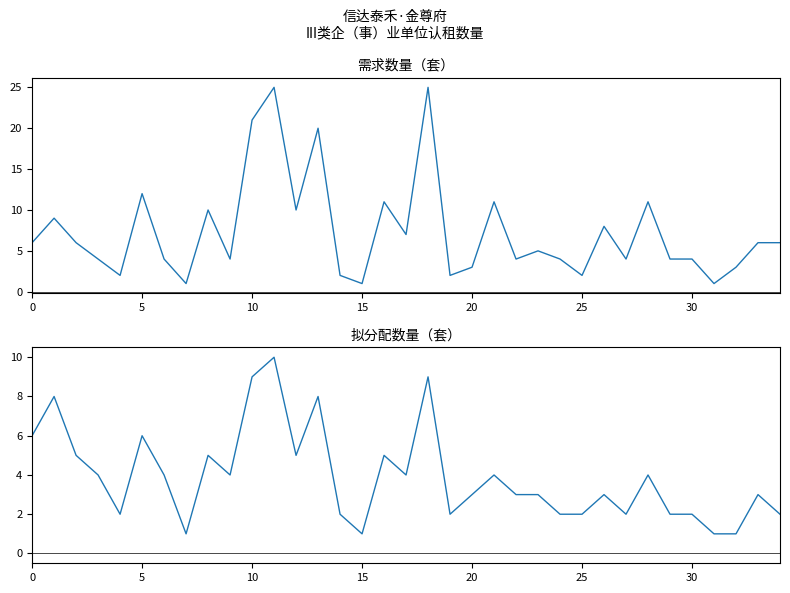

Count the 拟分配数量（套） values in the range 2 to 5.

24